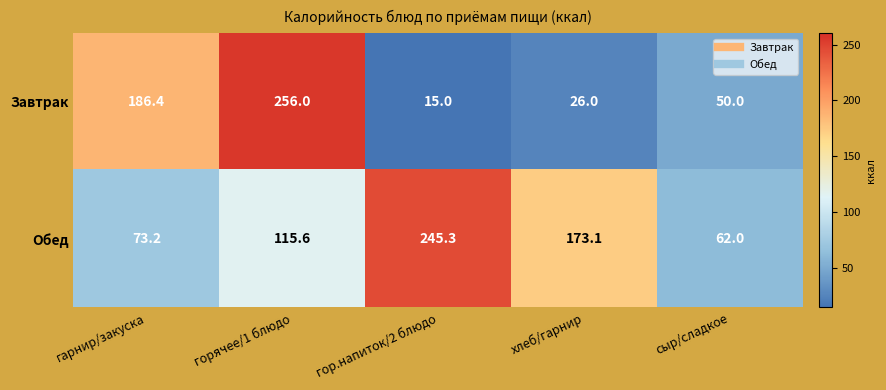

What is the average value of the Завтрак series?

106.7